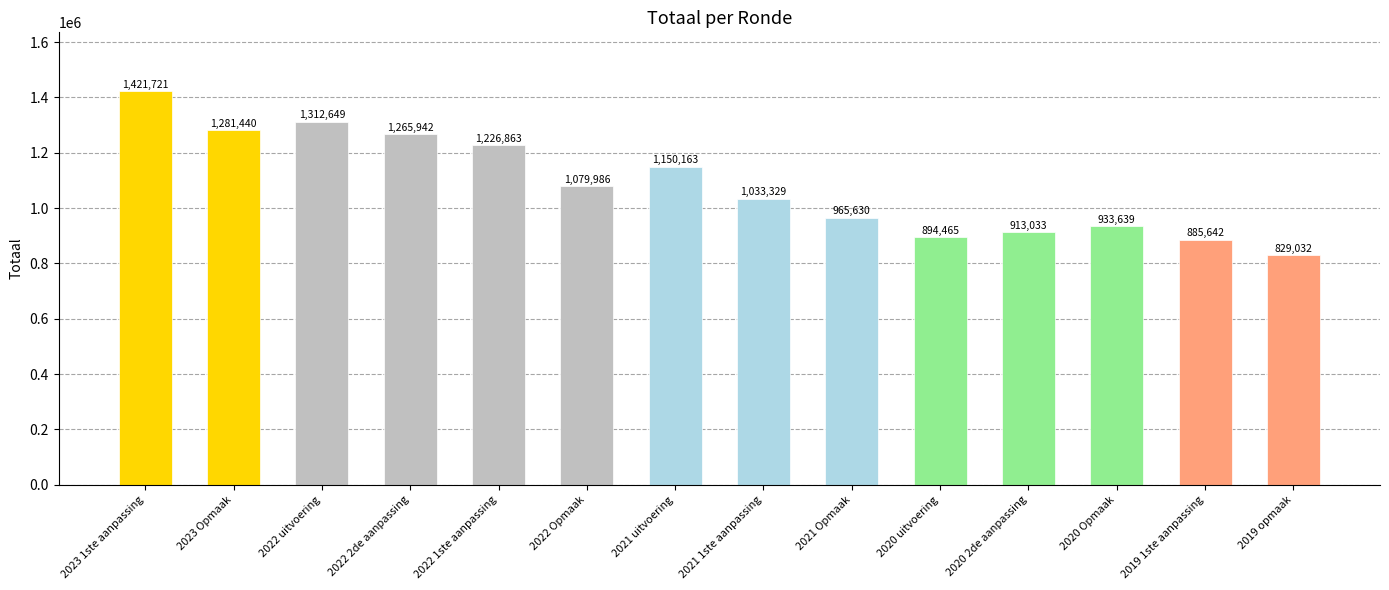

Reading left to right, what are all the values shown in this chart?

1421721	1281440	1312649	1265942	1226863	1079986	1150163	1033329	965630	894465	913033	933639	885642	829032